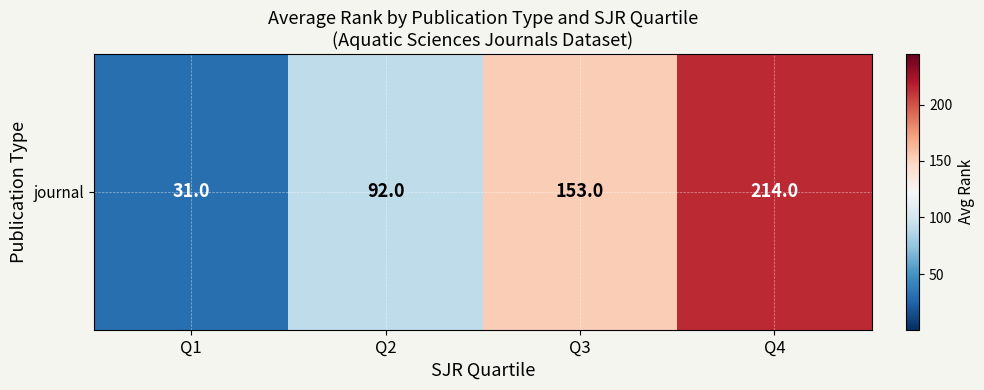

What is the difference between the maximum and minimum values?

183